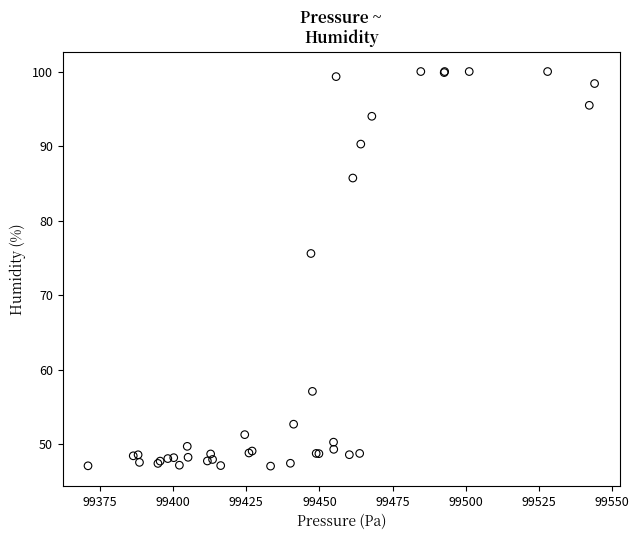

What Y value in the scatter plot is closest to 73?

75.6